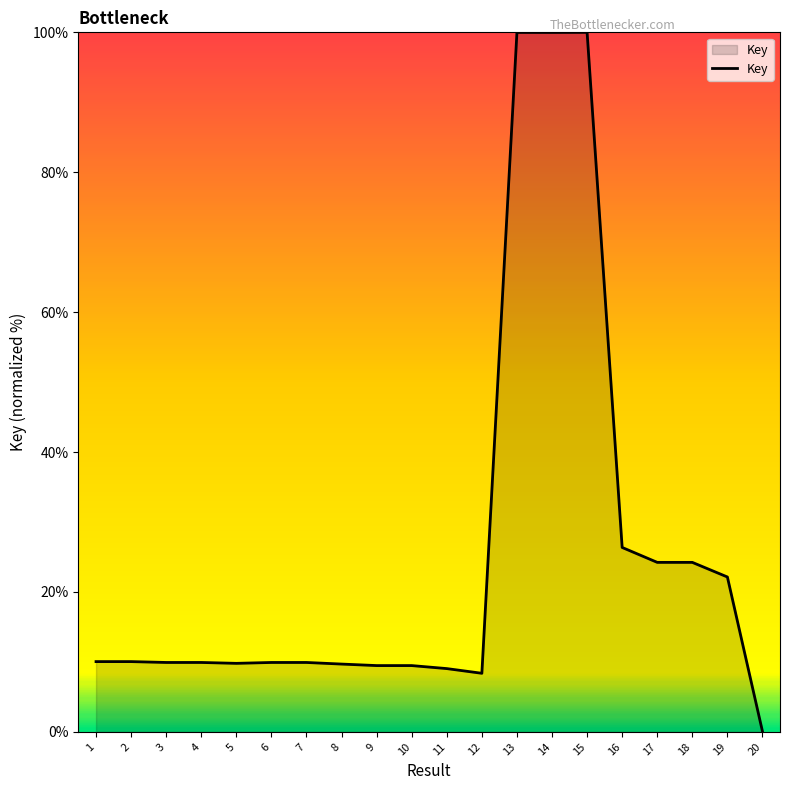

Is it true that the value at 17 is 24.2?

True